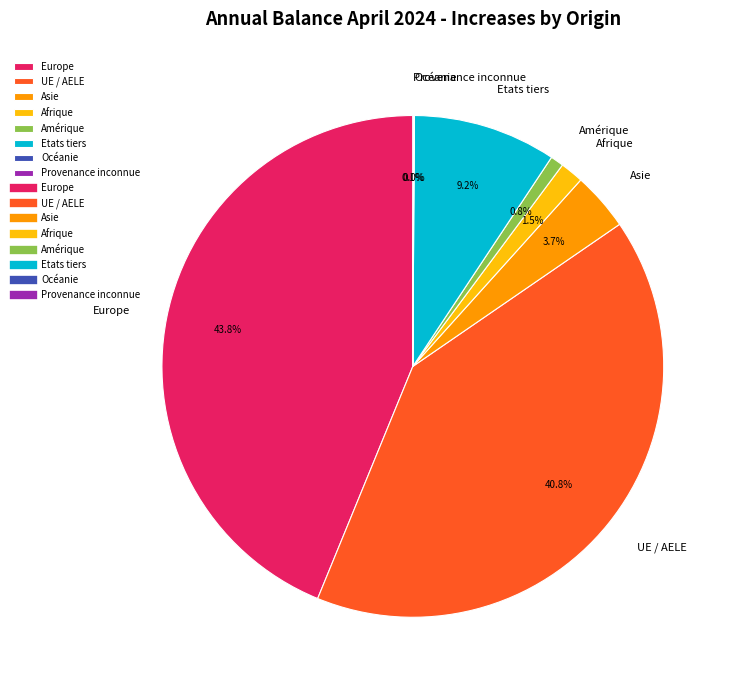

Combined, do Amérique and Afrique account for over 50%?

No